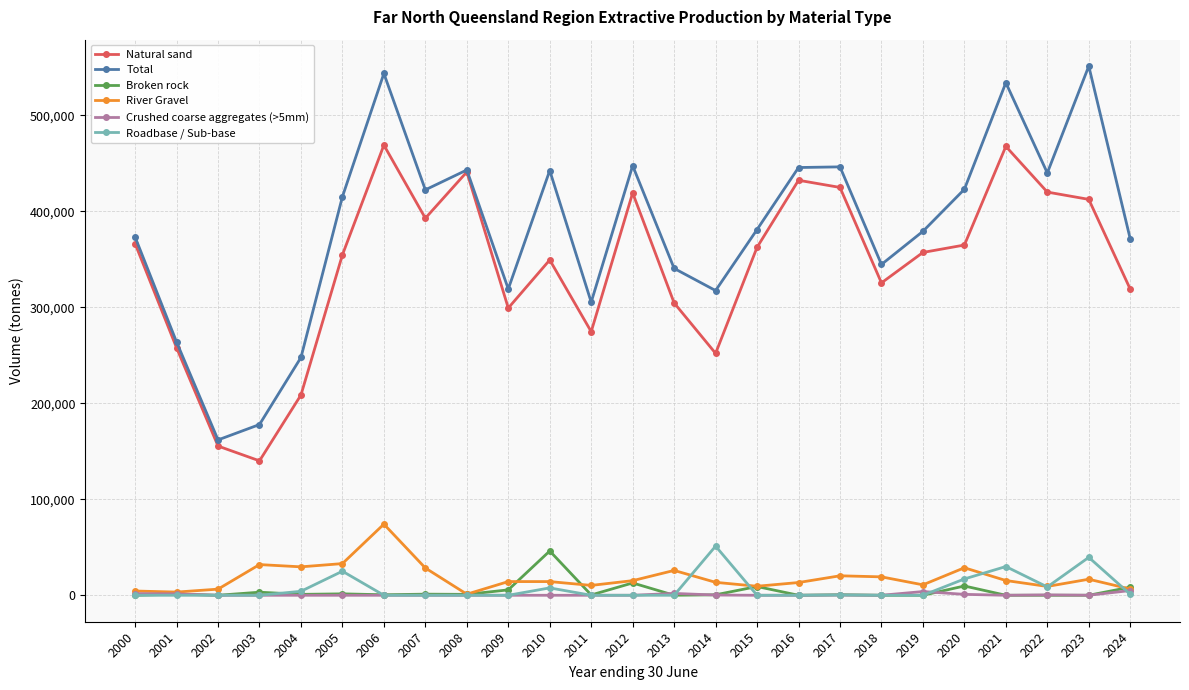

The value of Natural sand at 2020 is 632603. True or false?

False